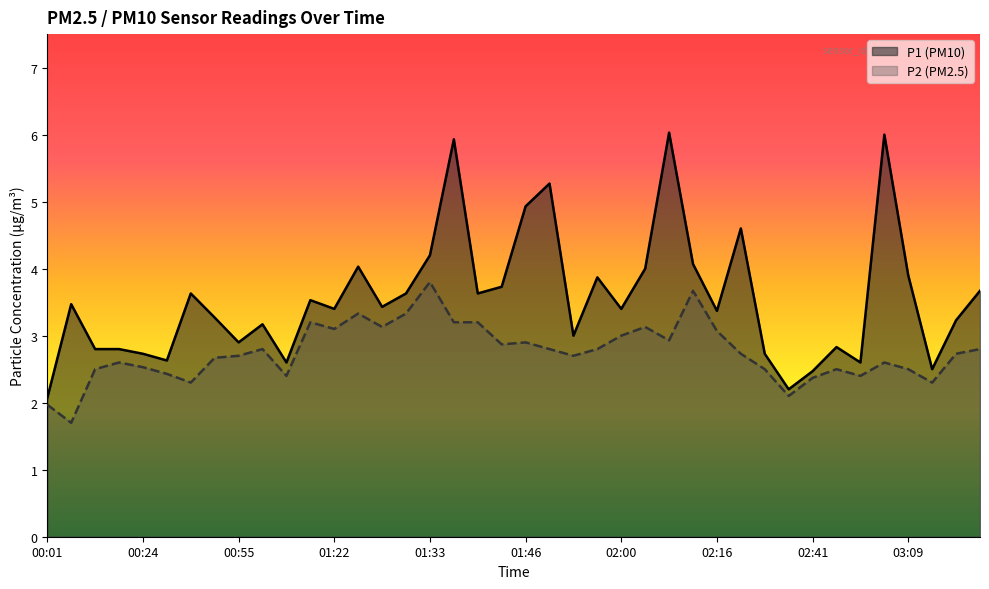

Which has a higher value, 02:16 or 01:38?

01:38